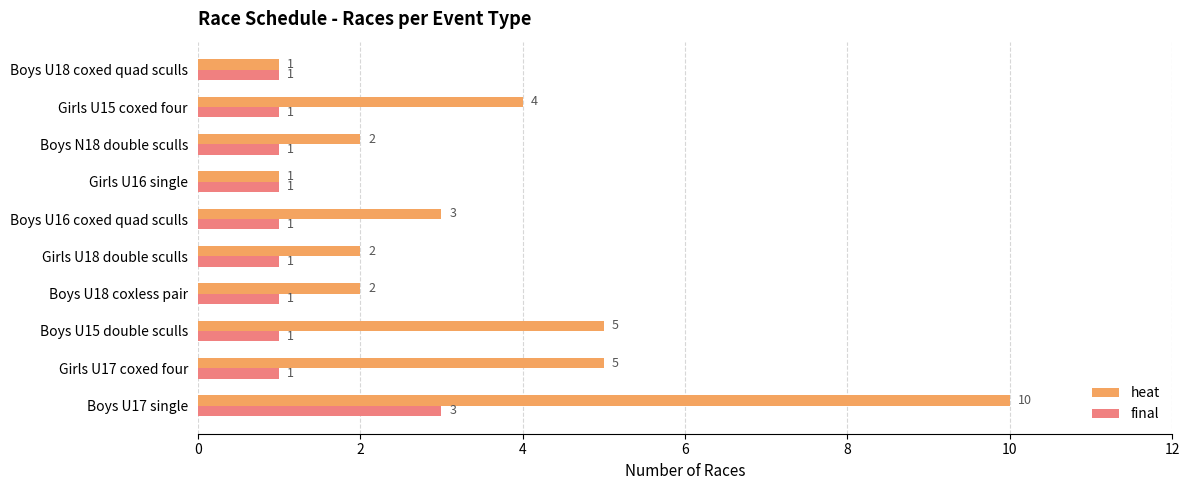

What is the difference between the maximum and second lowest values in the heat series?

9